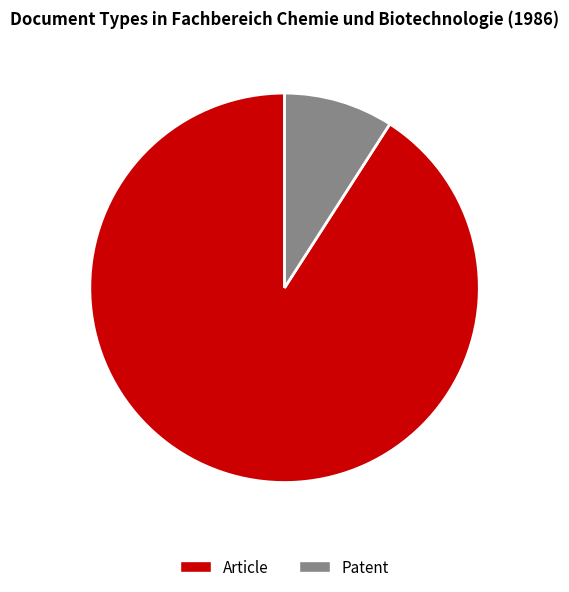

Which slice is the smallest?

Patent